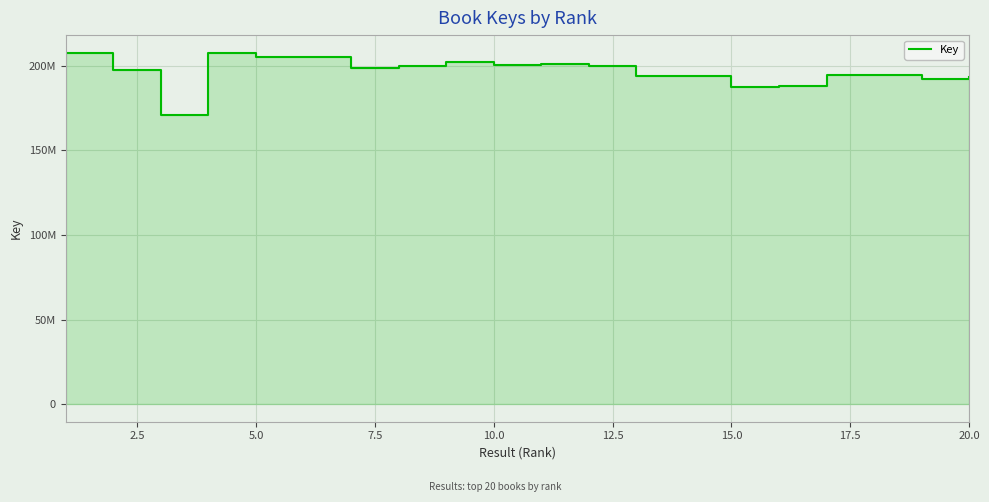

What is the approximate value at 2.5, to the nearest 50?

197584950